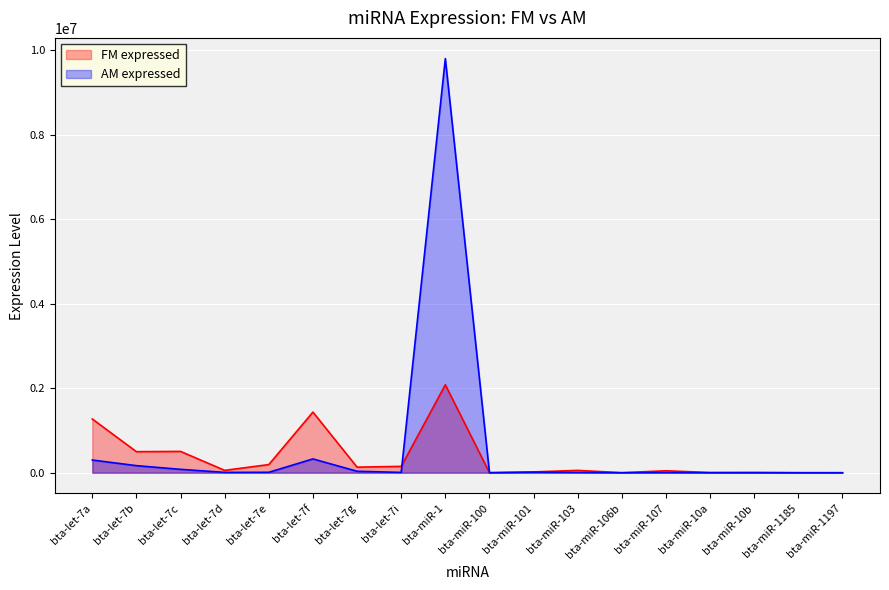

Rank the series at bta-let-7g from highest to lowest value.

FM expressed, AM expressed